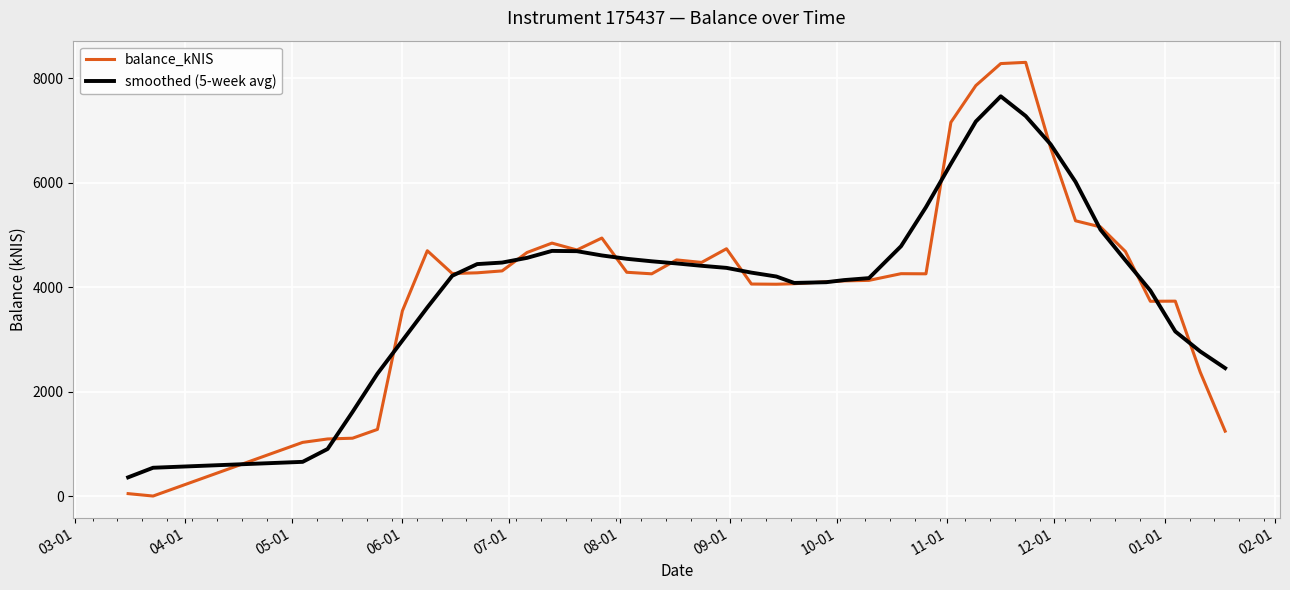

List the series in order of their peak value, highest first.

balance_kNIS, smoothed (5-week avg)